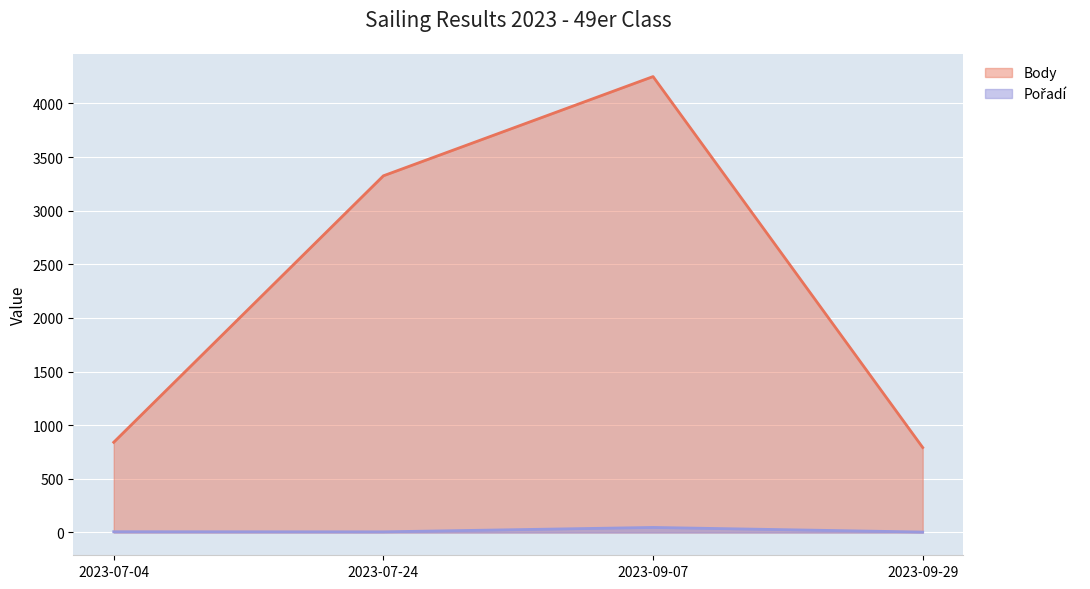

At which label is Body closest to 2521?

2023-07-24